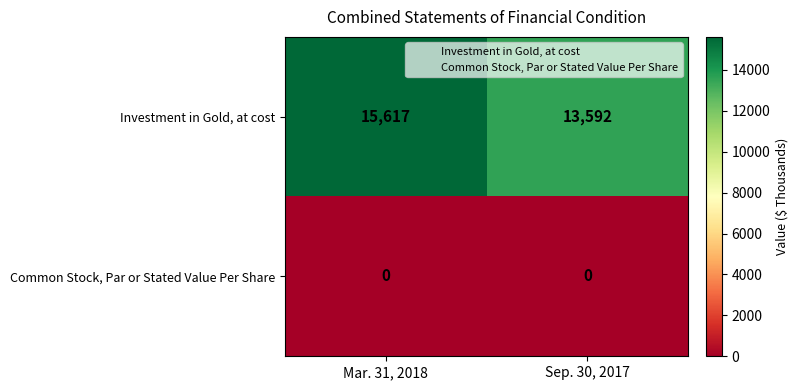

What is the spread (max minus min) of values at Sep. 30, 2017?

13592